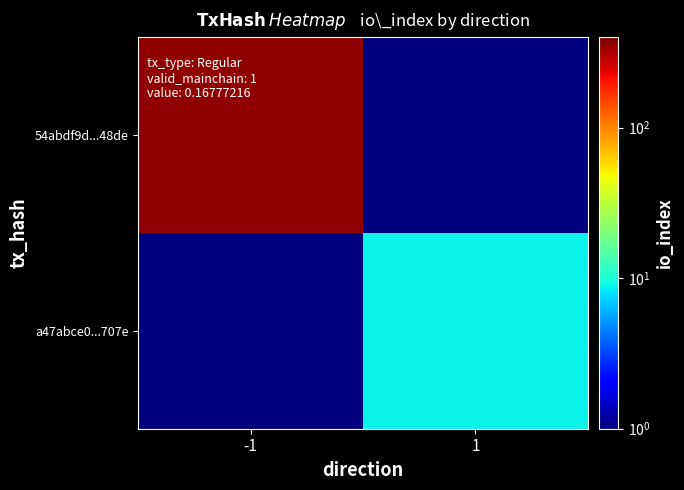

At -1, list the series in order from smallest to largest.

a47abce0...707e, 54abdf9d...48de